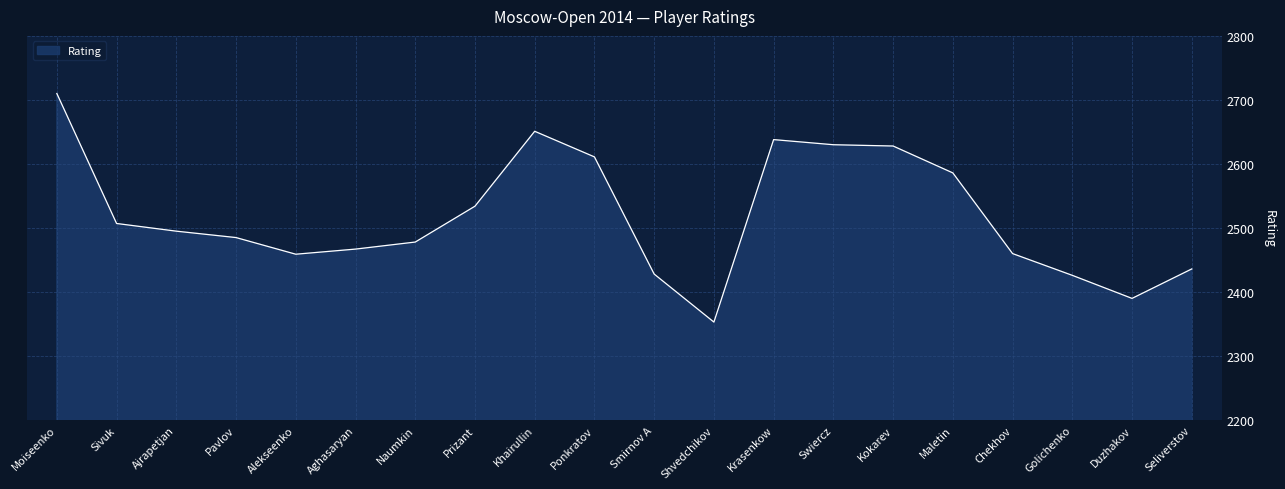

What is the change in value from Khairullin to Swiercz?

-21